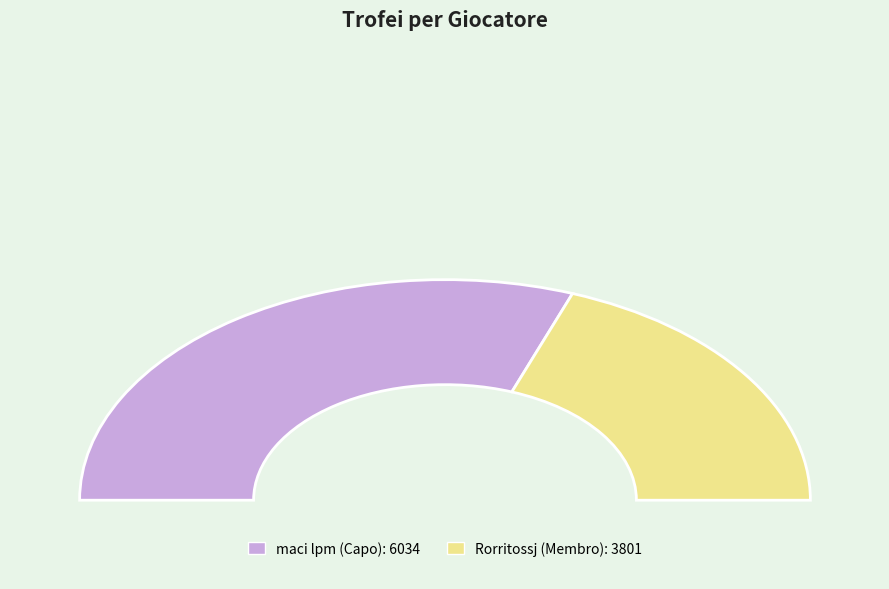

How many segments does this pie chart have?

2